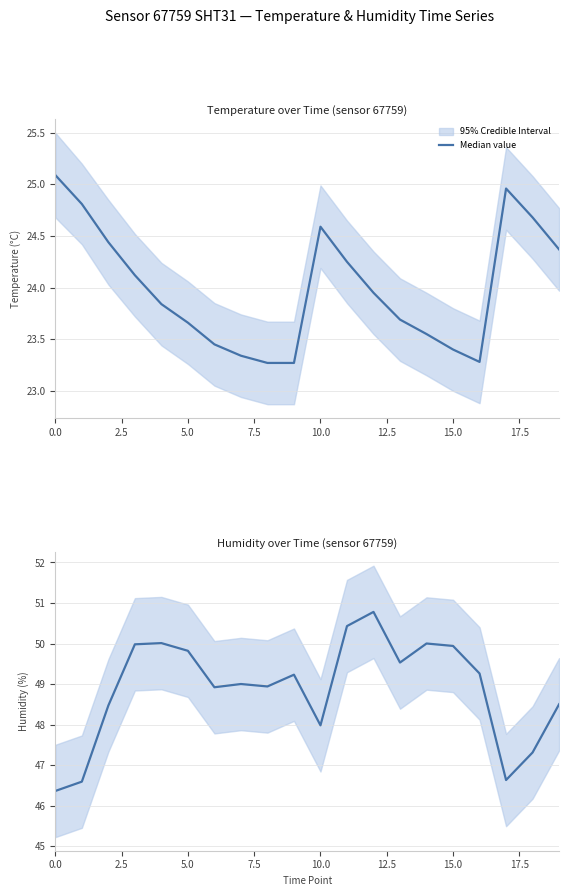

Which category has the highest value across all series?

12